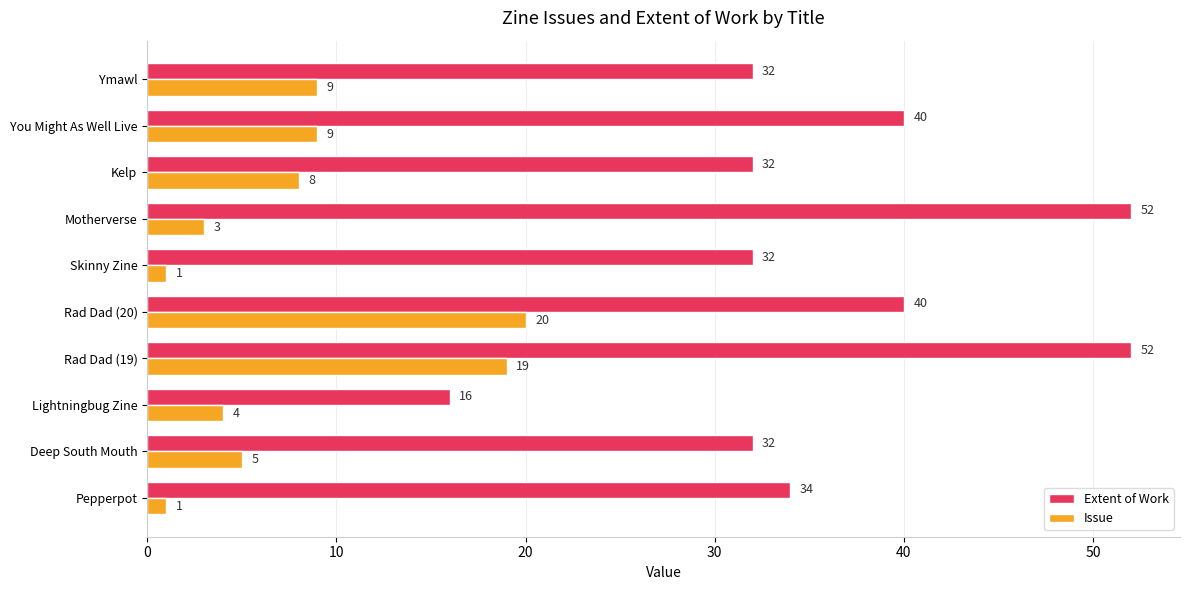

What is the difference between the second highest and minimum values in the Issue series?

18